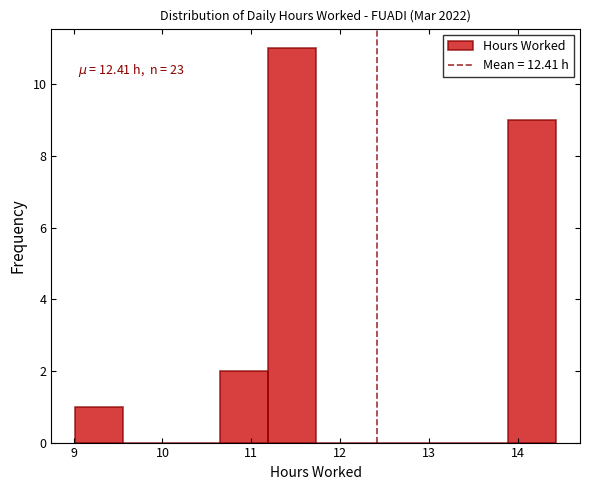

Which range on the x-axis has the tallest bar?

11.2 to 11.7